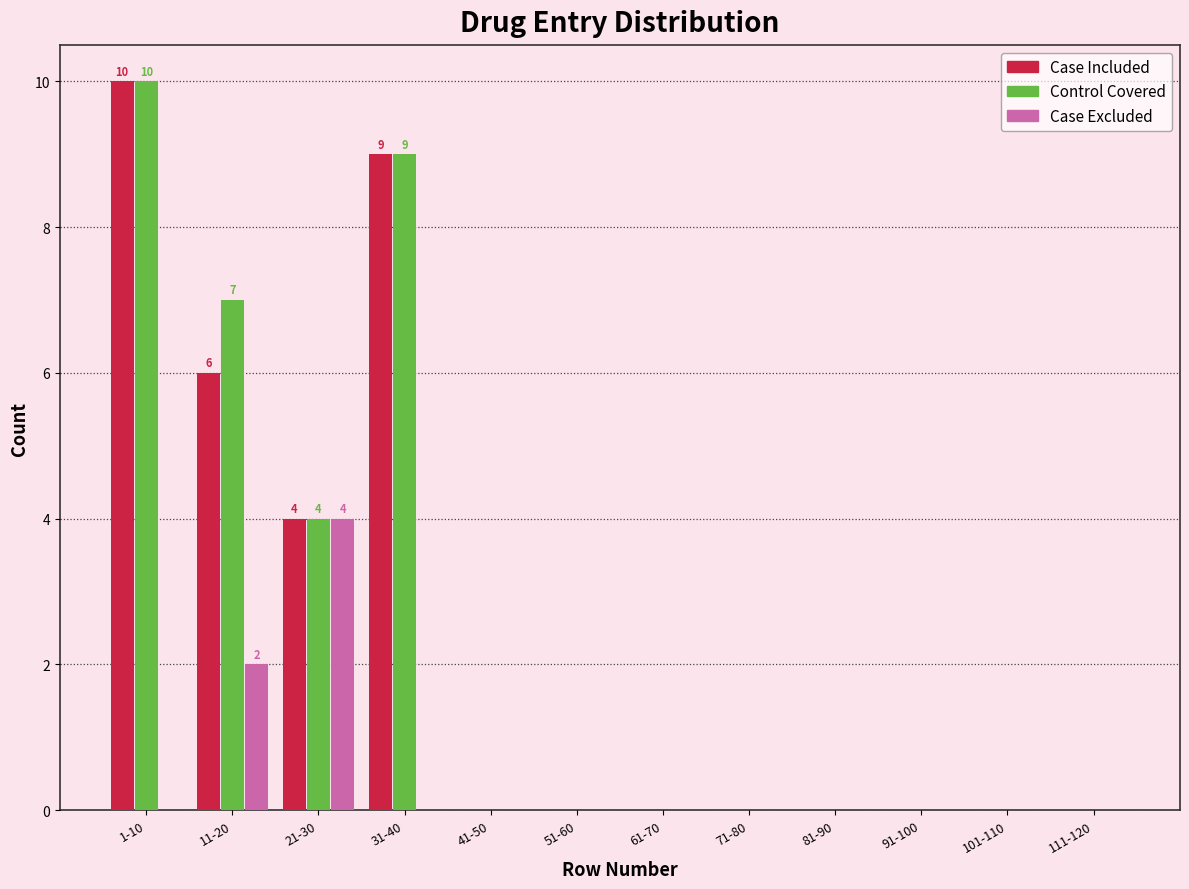

The value of Control Covered at 91-100 is 0. True or false?

True